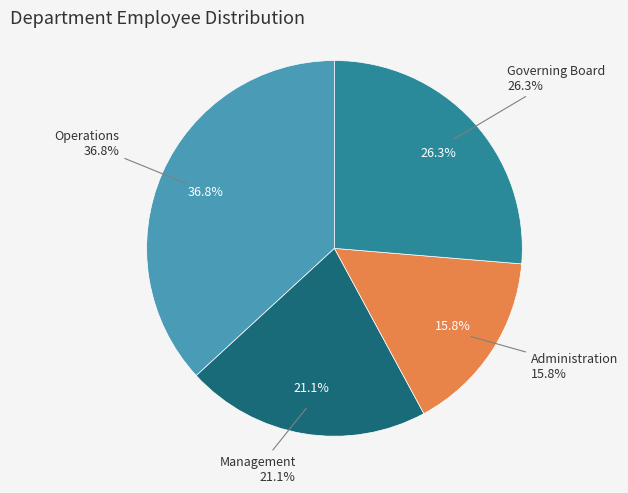

To the nearest percent, what is the difference between the largest and smallest slice percentages?

21%